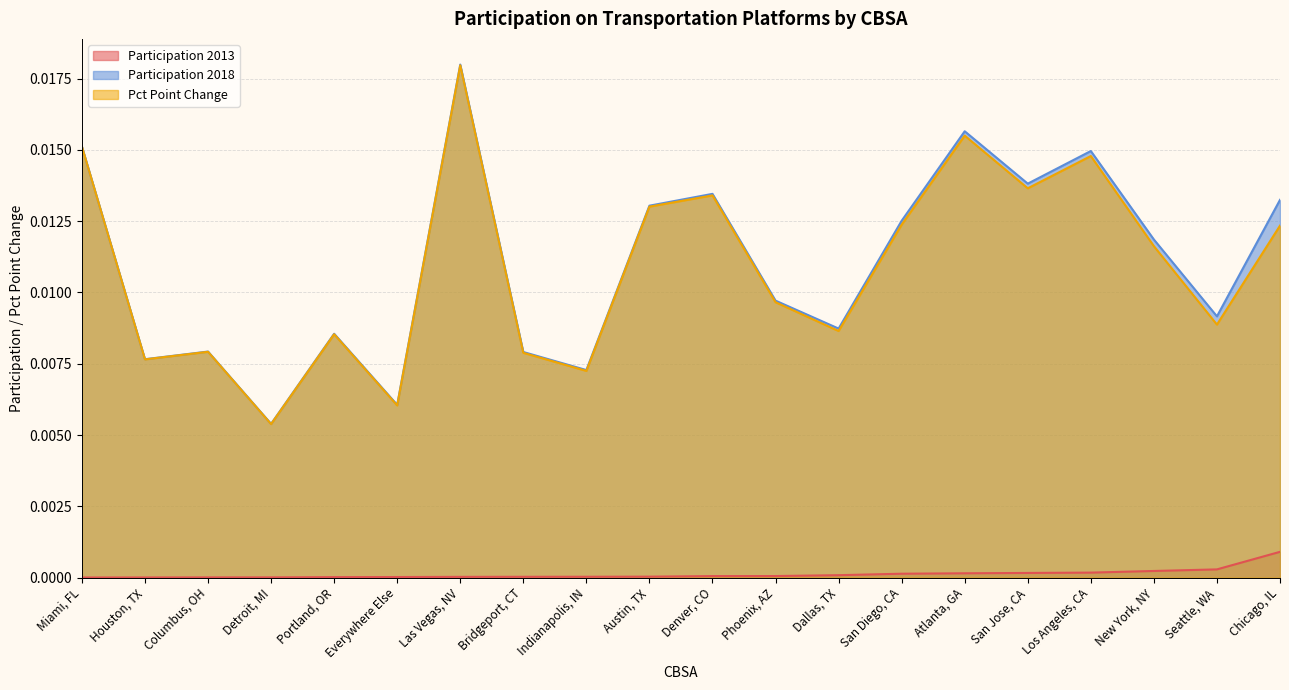

True or false: Pct Point Change and Participation 2013 cross at least once.

False